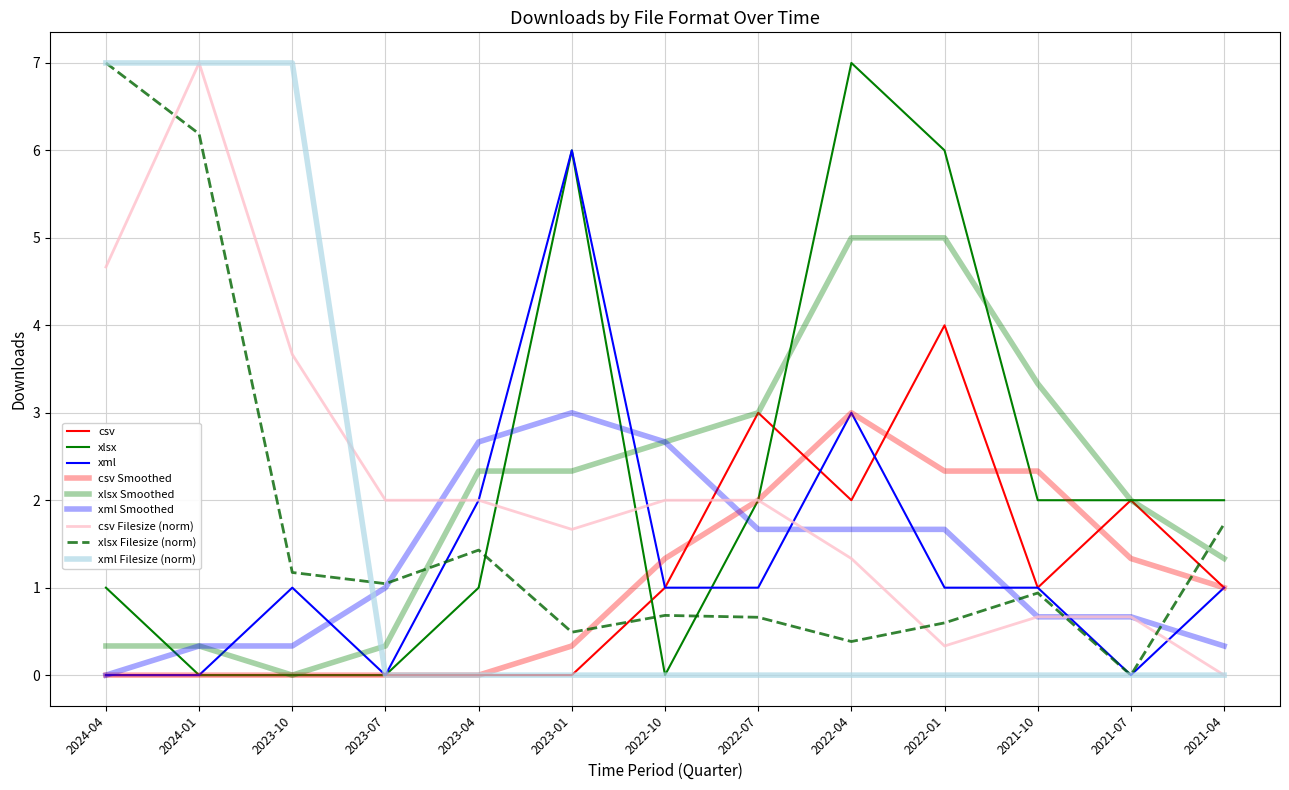

Does the chart have visible grid lines?

Yes